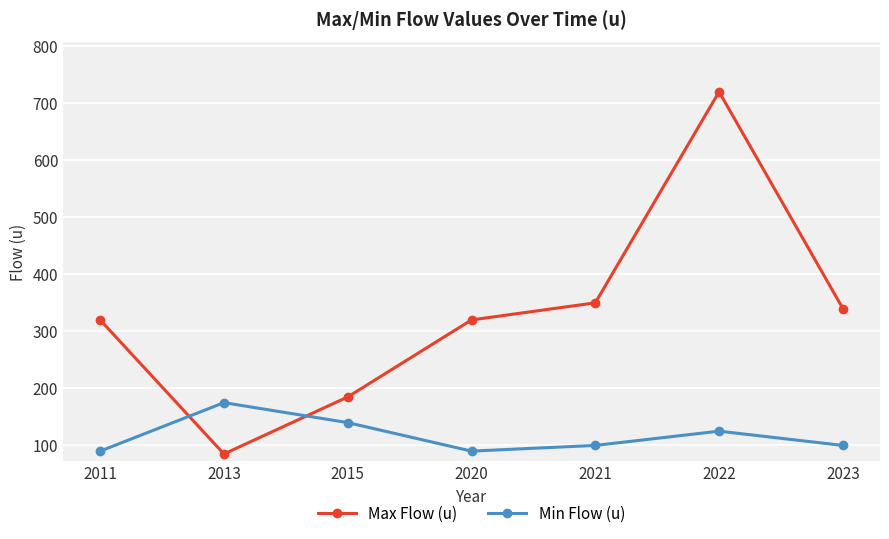

True or false: Min Flow (u) and Max Flow (u) intersect in this chart.

True